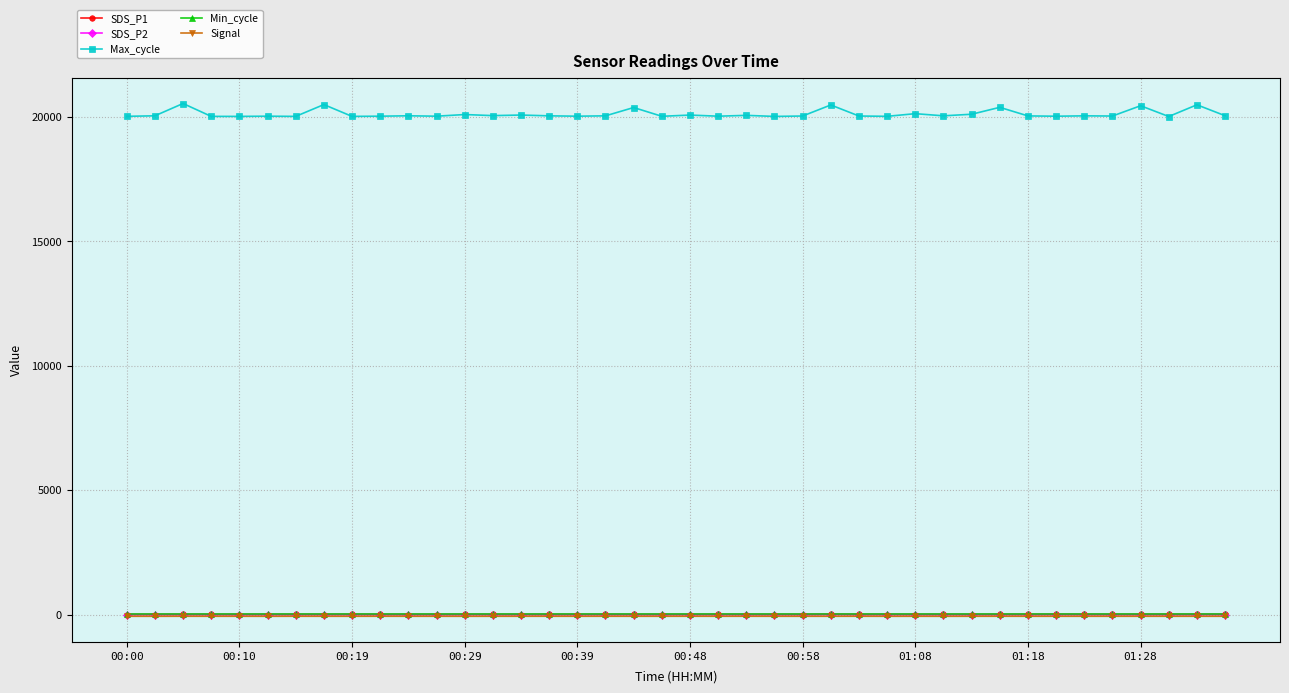

True or false: Signal and Max_cycle cross at least once.

False